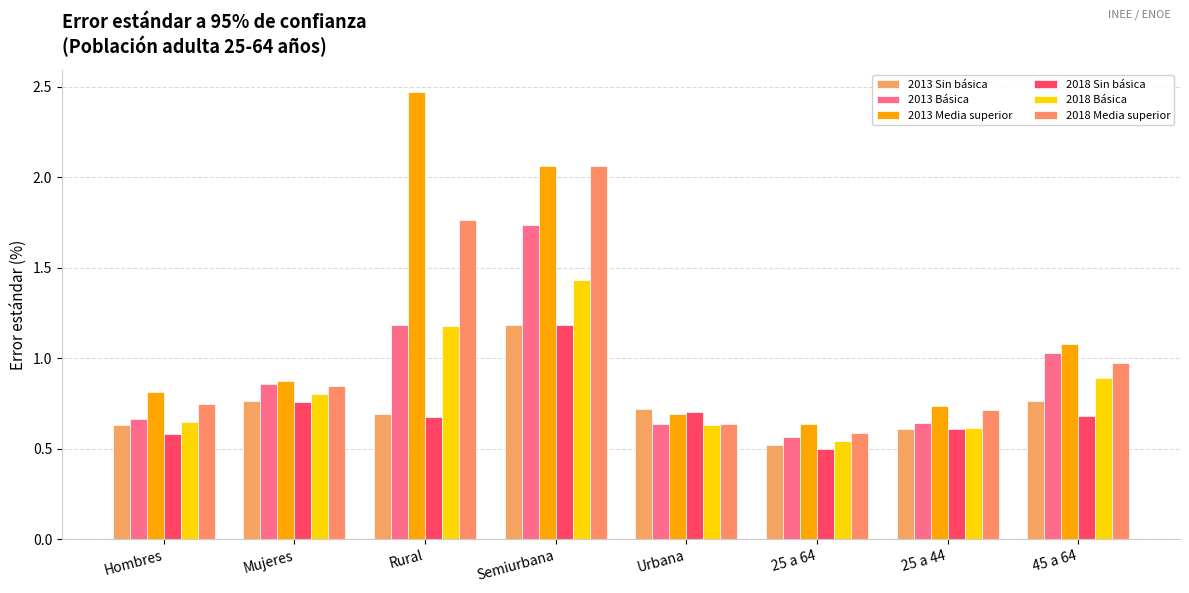

What is the label of the 1st bar from the right?

45 a 64